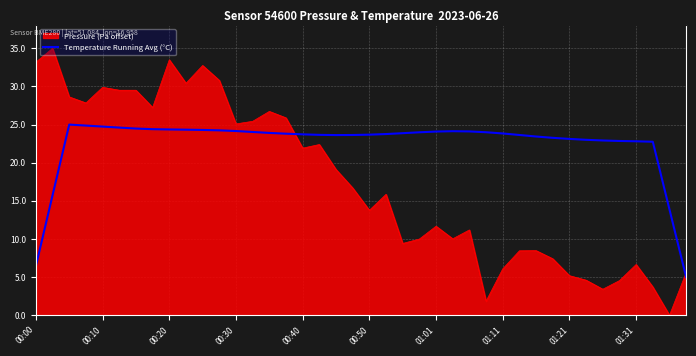

Rank the series by their maximum value, from lowest to highest.

Temperature Running Avg (°C), Pressure (Pa offset)